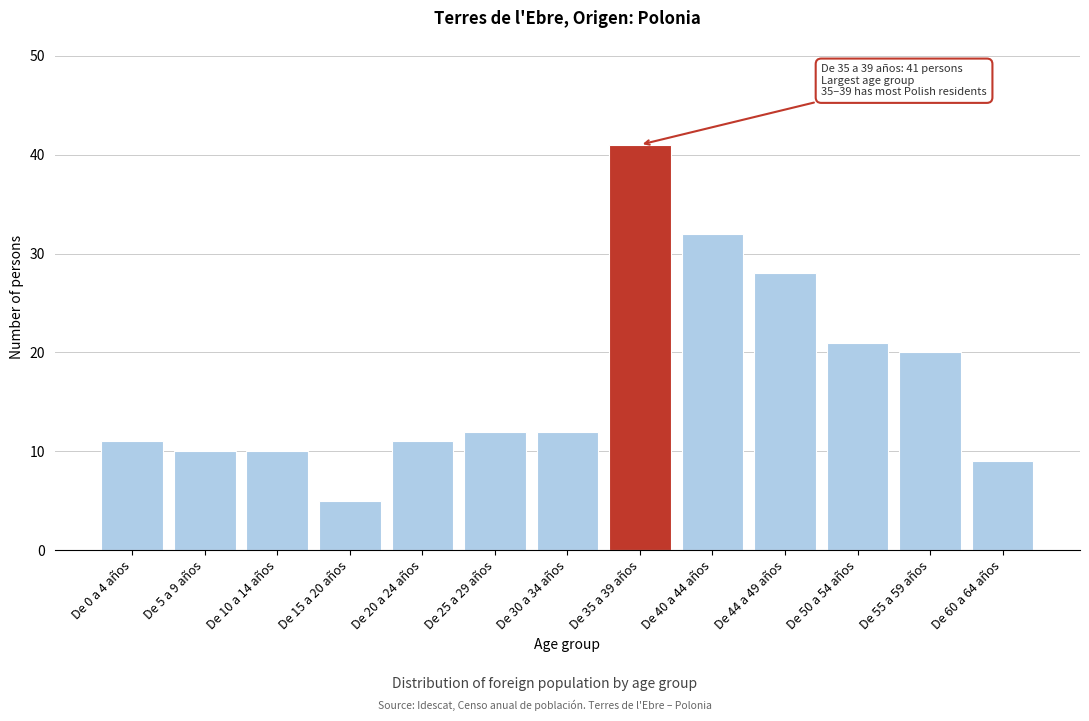

Reading left to right, what are all the values shown in this chart?

11	10	10	5	11	12	12	41	32	28	21	20	9